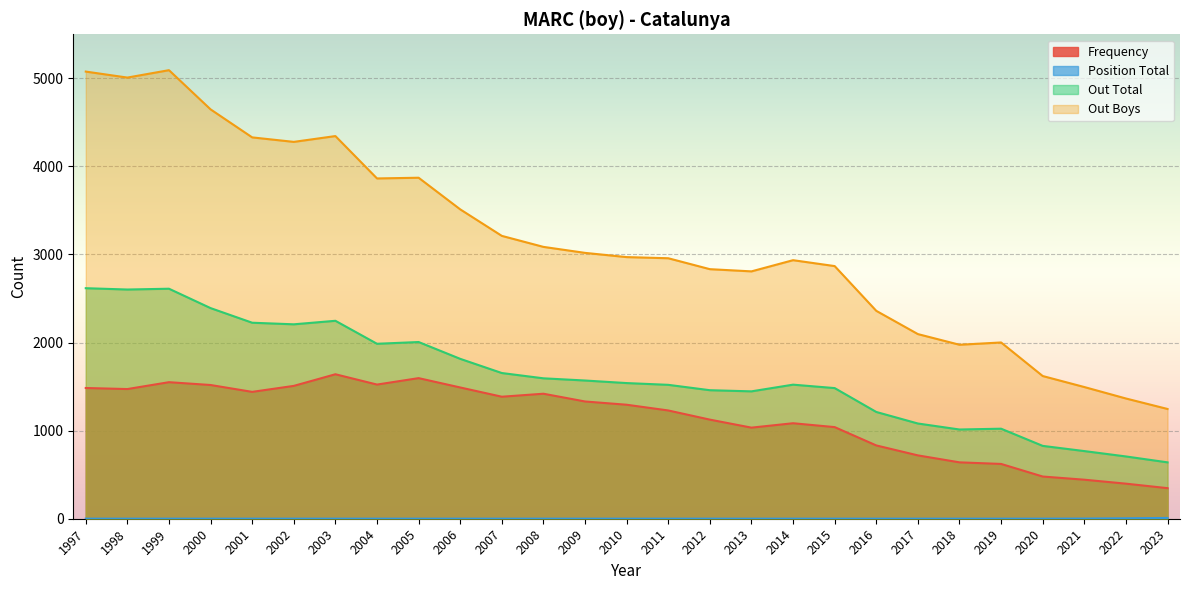

Where is the first local maximum for Out Boys?

1999